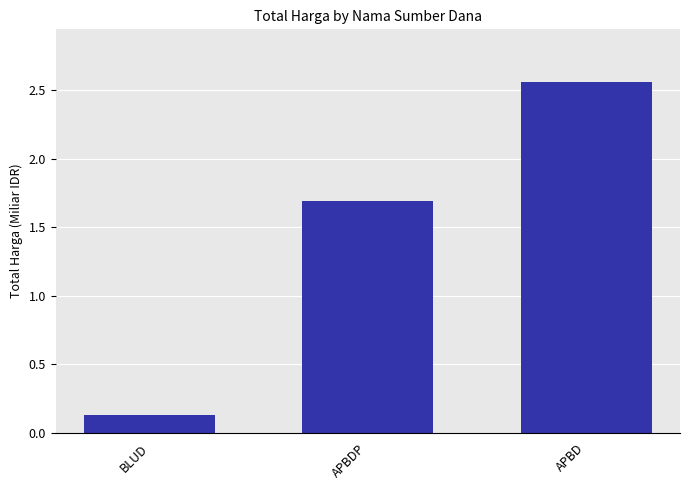

Does the chart contain stacked bars?

No